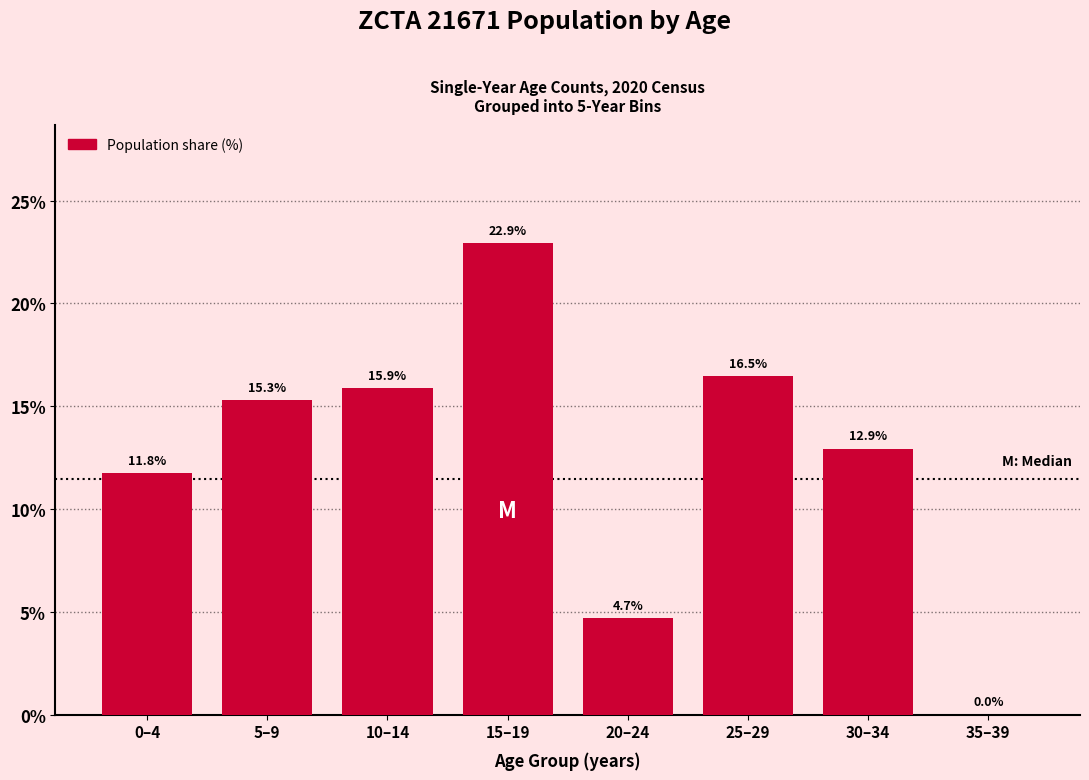

What is the sum of all values?

100.0